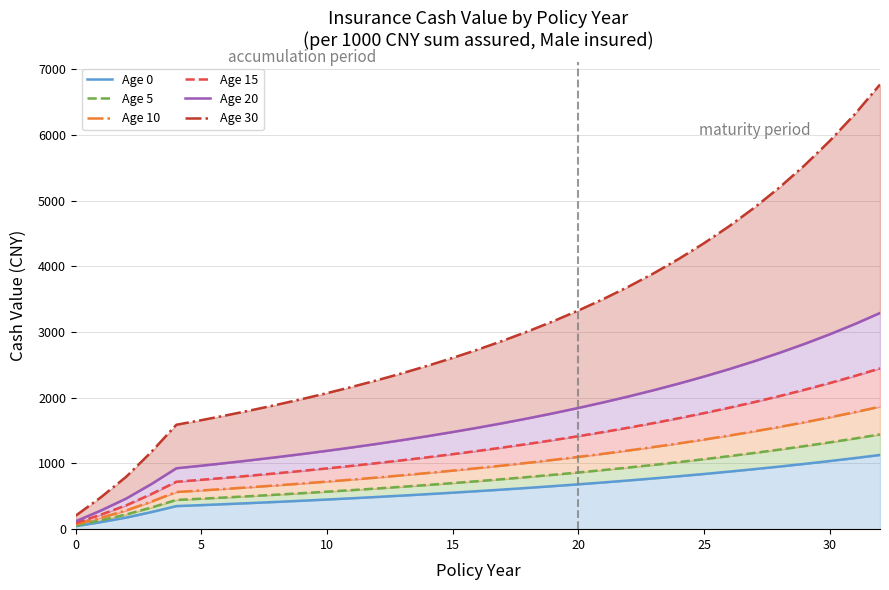

Which category has the highest value across all series?

32